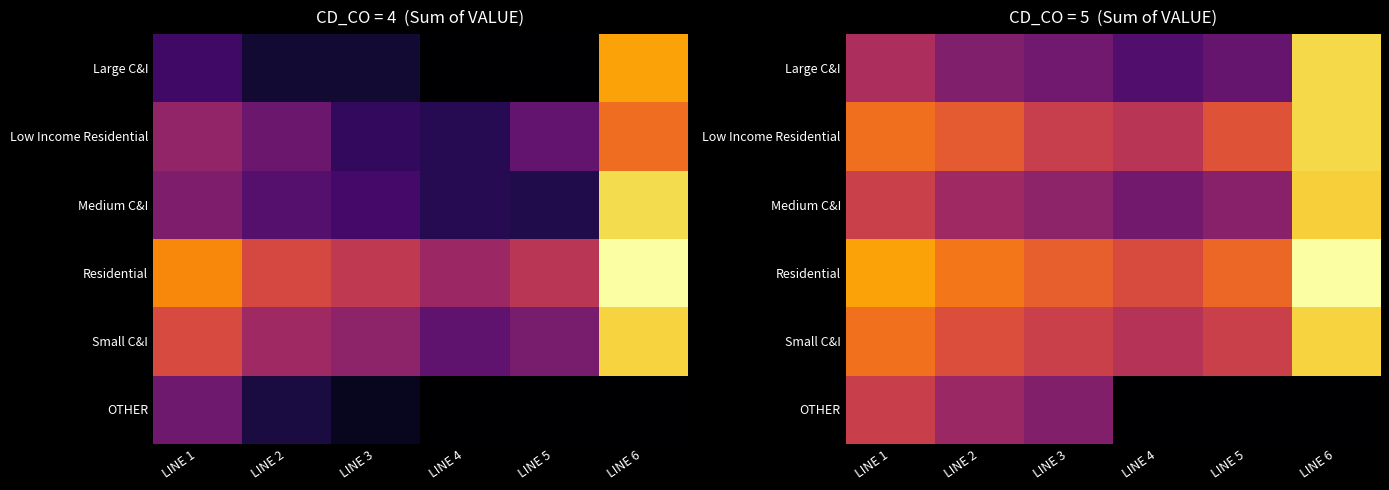

Is the value of Medium C&I at LINE 5 greater than the value of Low Income Residential at LINE 5?

No